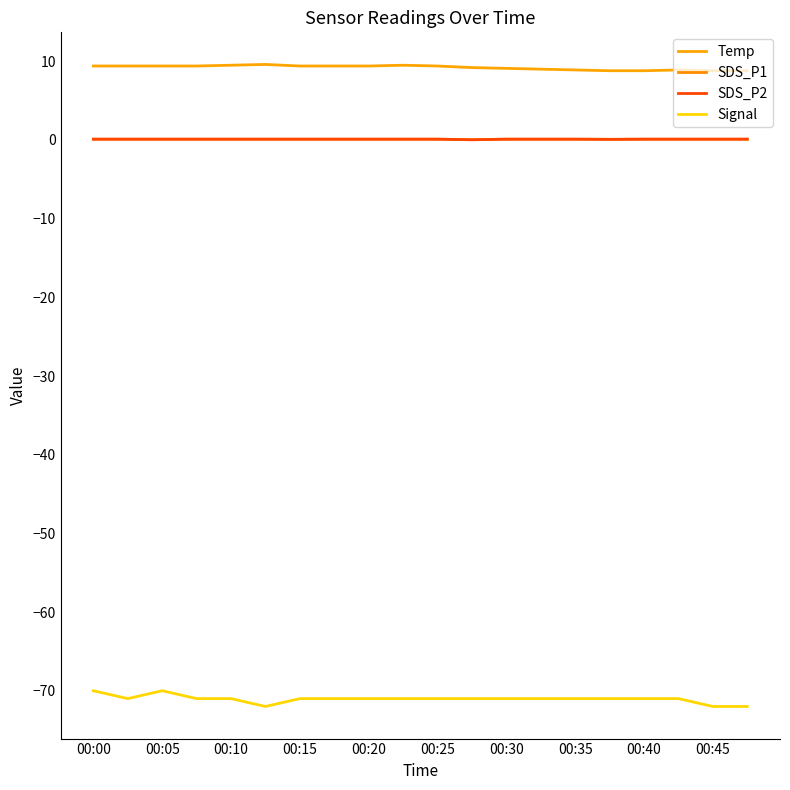

True or false: Signal and SDS_P2 intersect in this chart.

False